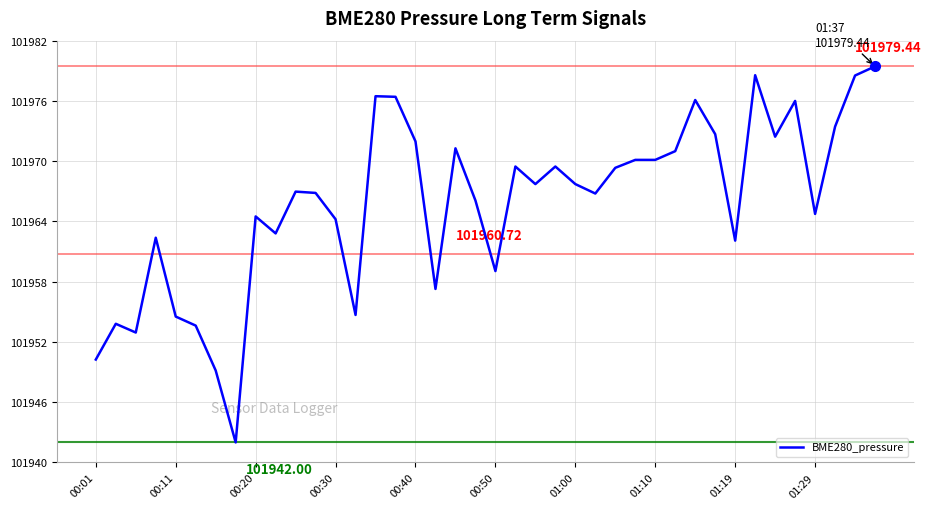

What is the difference between the maximum and minimum values?

37.4